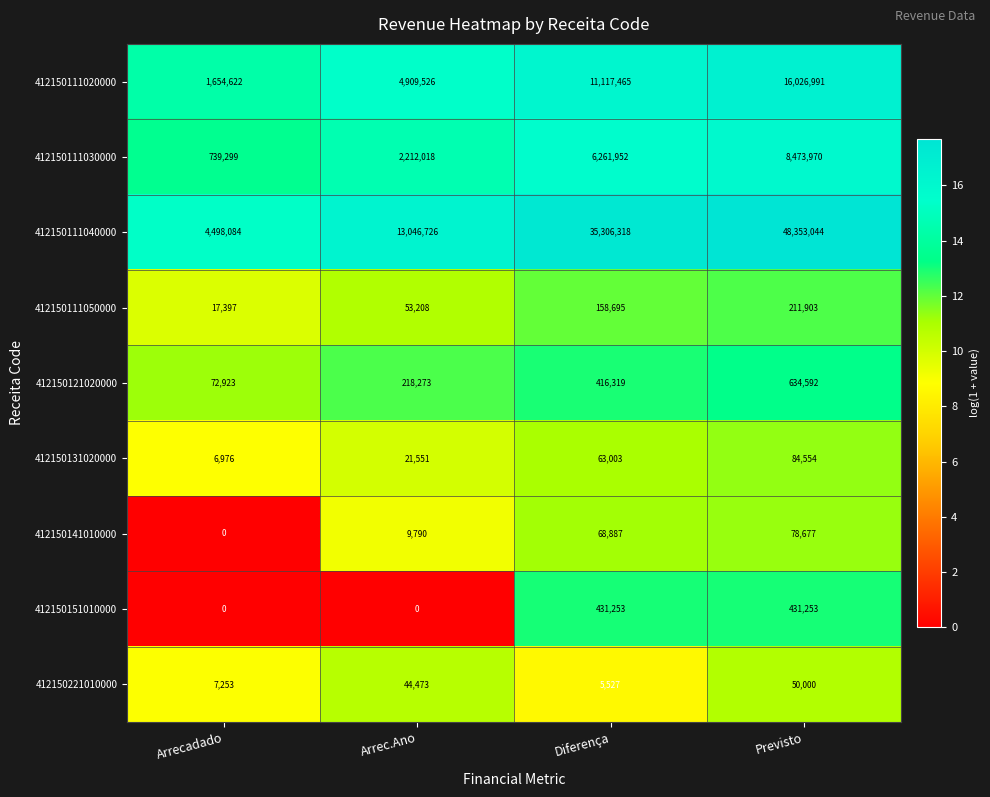

Which label corresponds to the largest value in the chart?

Previsto